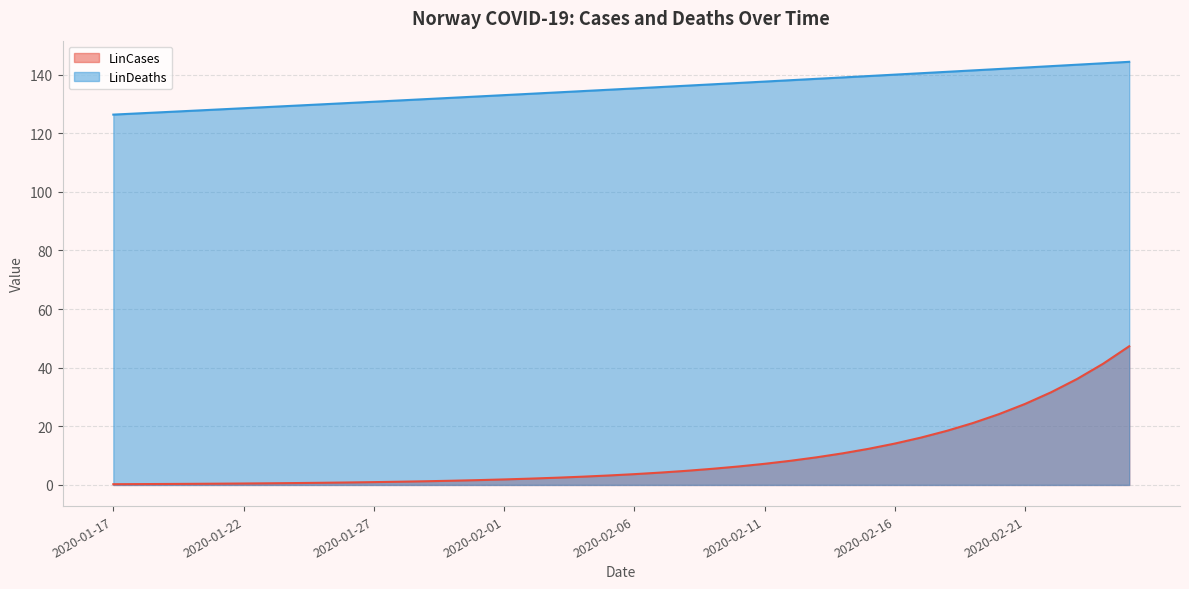

Which series changed the most between 2020-01-27 and 2020-01-31?

LinDeaths